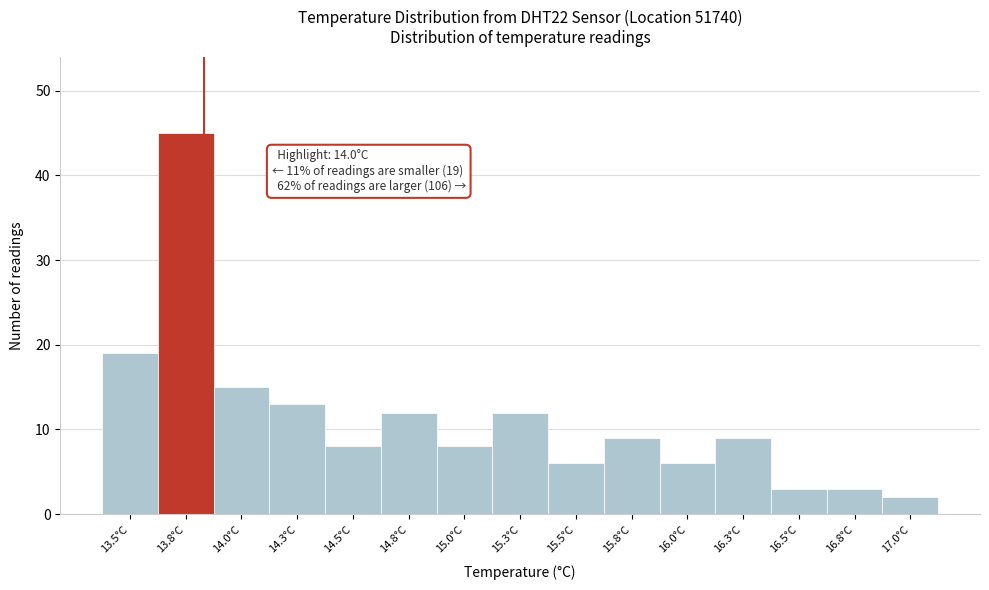

Reading left to right, transcribe all the data shown in this chart.

13.5°C=19	13.8°C=45	14.0°C=15	14.3°C=13	14.5°C=8	14.8°C=12	15.0°C=8	15.3°C=12	15.5°C=6	15.8°C=9	16.0°C=6	16.3°C=9	16.5°C=3	16.8°C=3	17.0°C=2